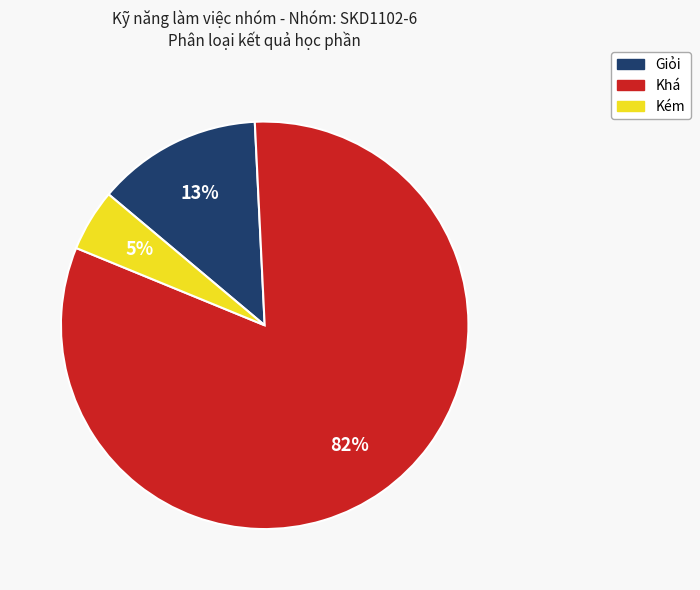

Which slice represents more than half of the pie?

Khá